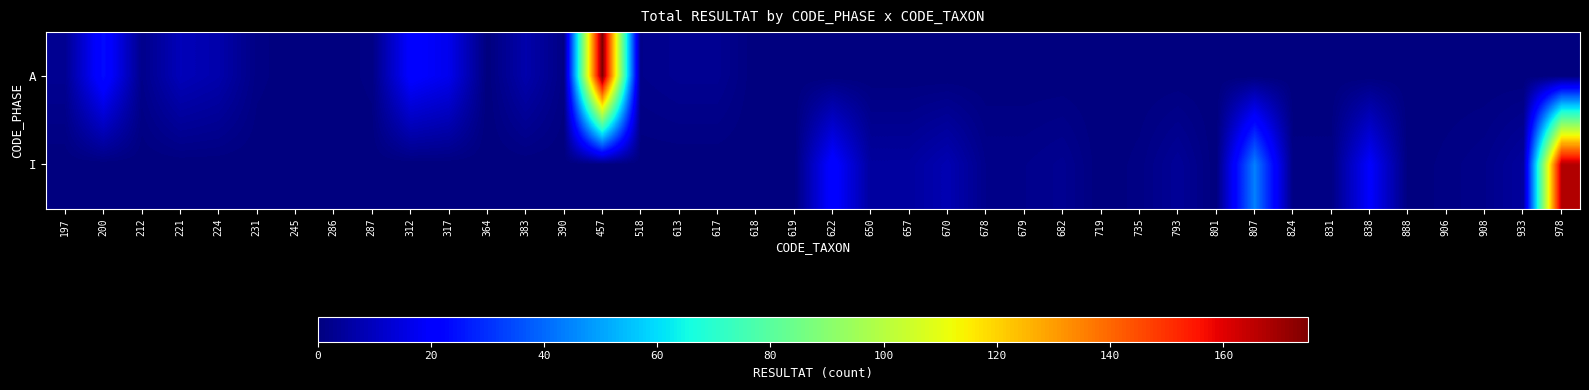

Rank the series by their average value, from highest to lowest.

I, A